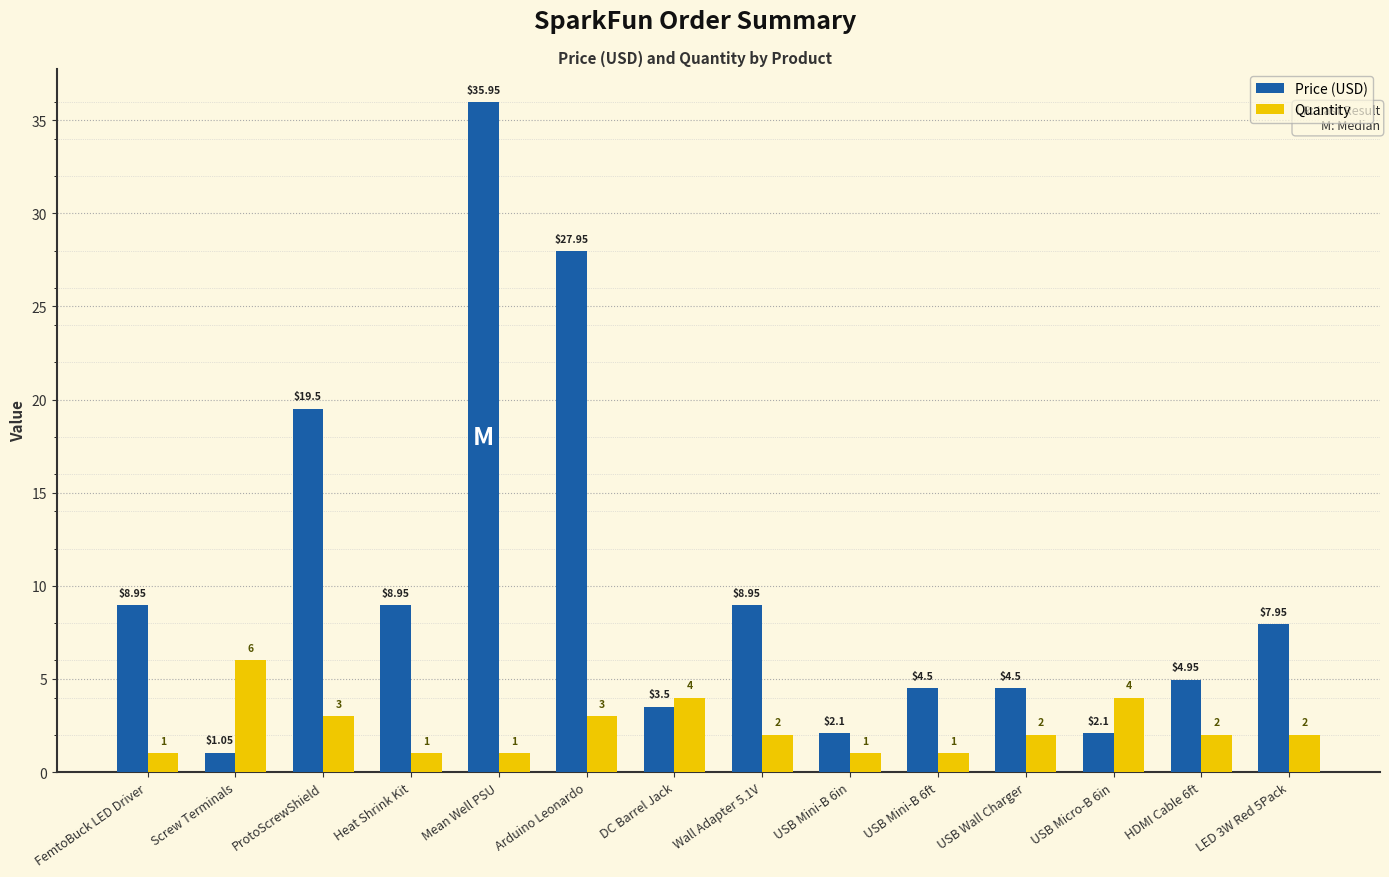

What position from the left is USB Mini-B 6ft?

10